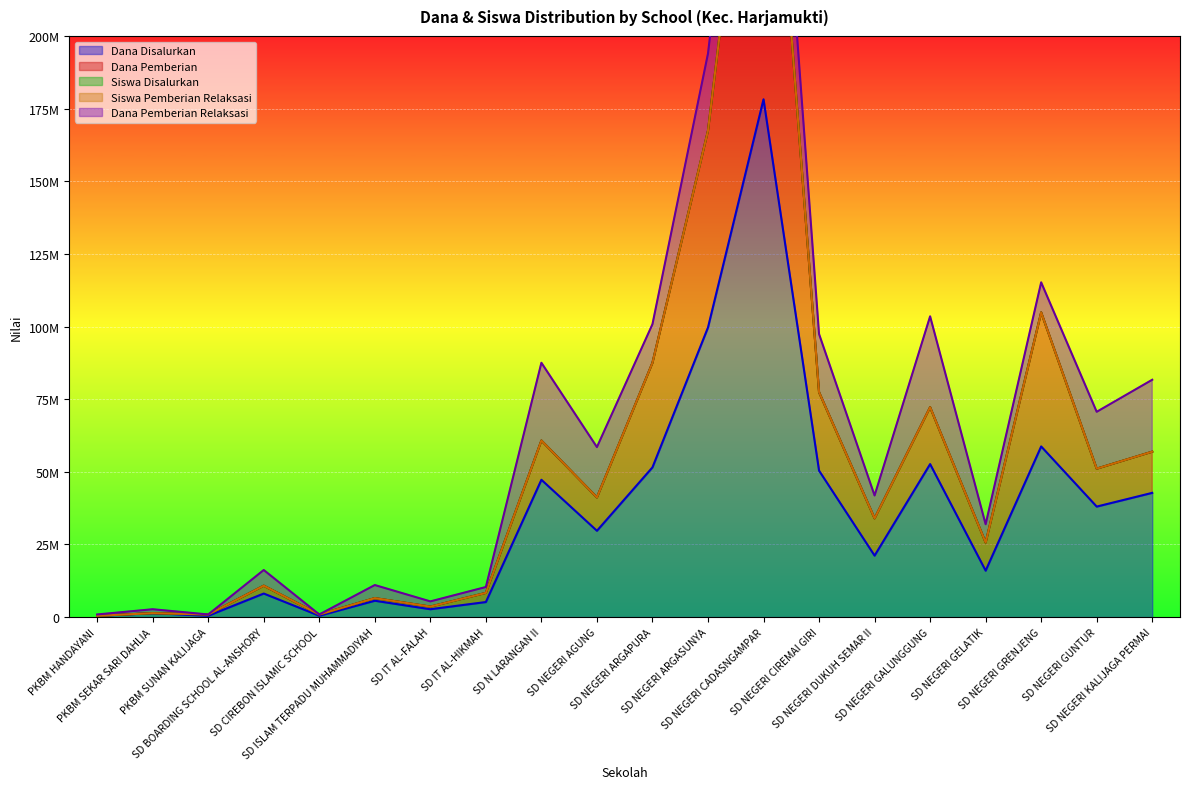

How many interior local valleys does the Dana Disalurkan series have?

7